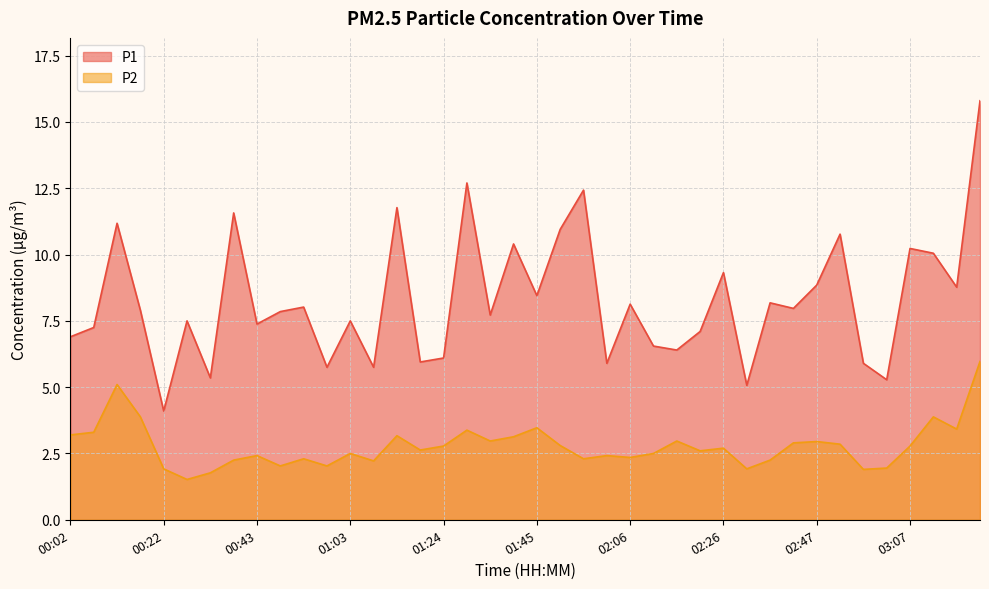

At which label does P1 reach its peak?

03:23